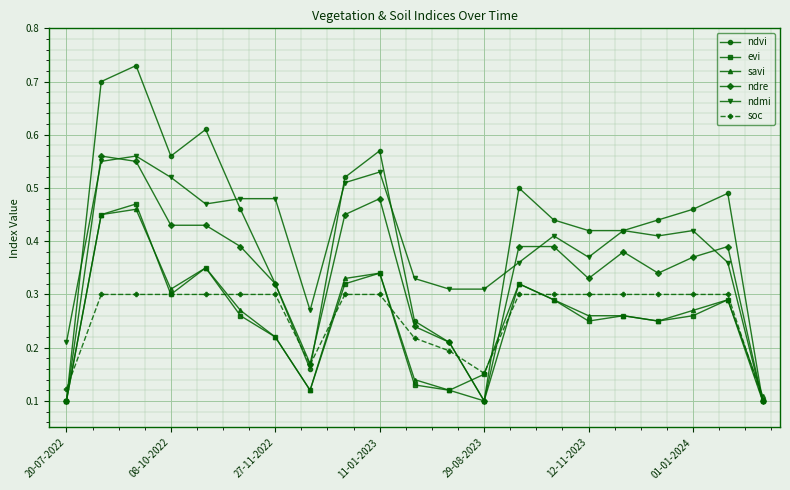

At how many categories does at least one series exceed 0?

21